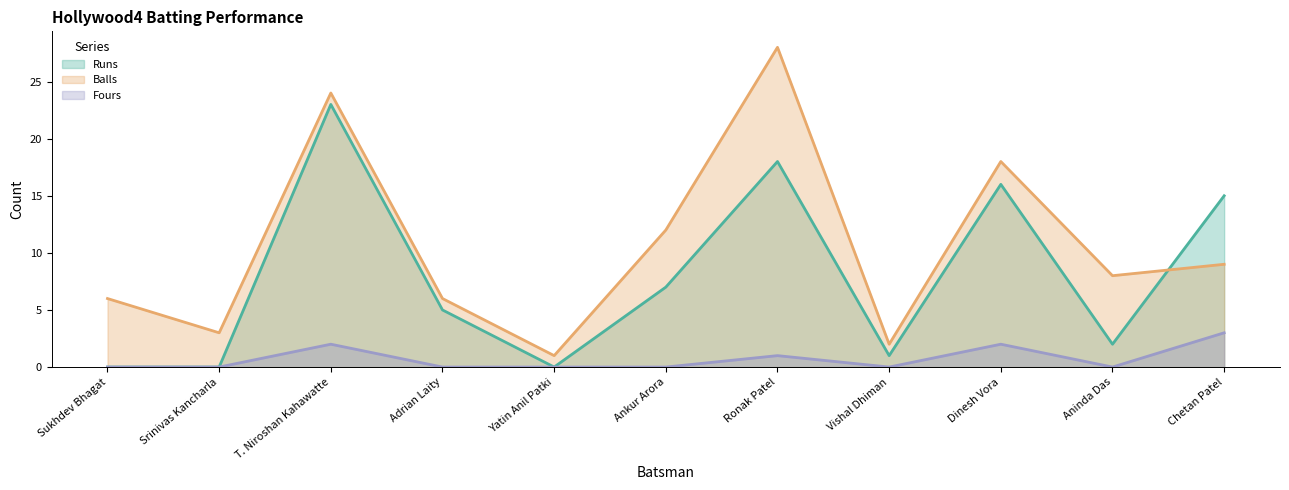

True or false: Fours has more than 1 points higher than both neighbors.

True